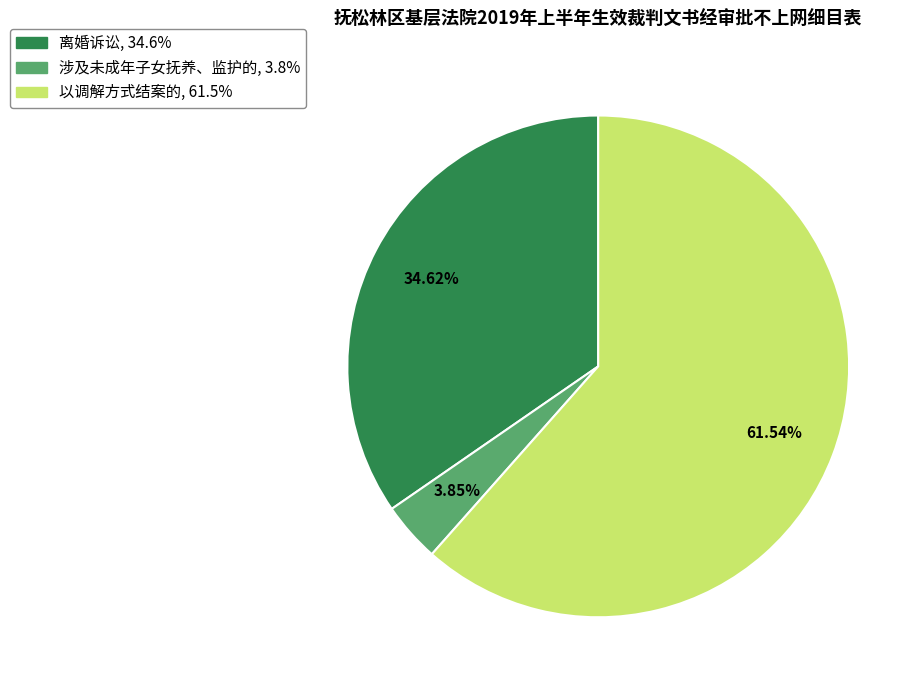

Which category has the biggest portion of the pie?

以调解方式结案的